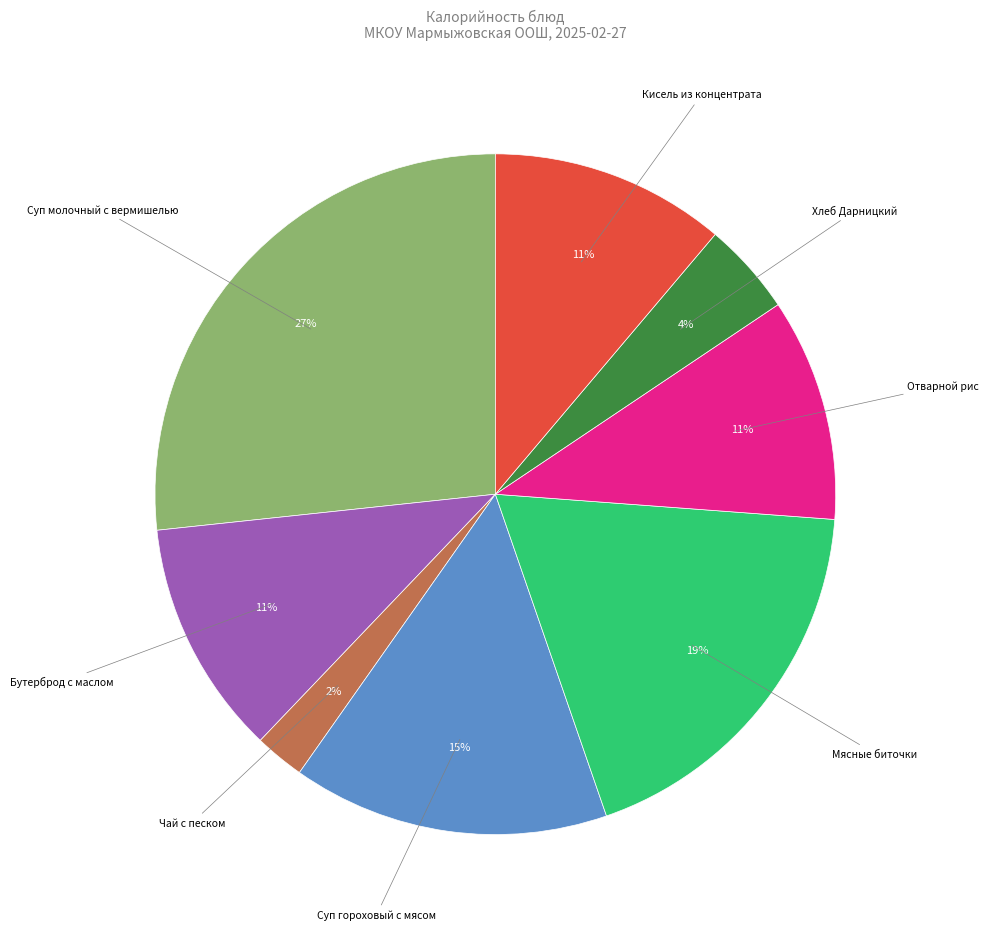

To the nearest percent, what is the average slice percentage?

12%